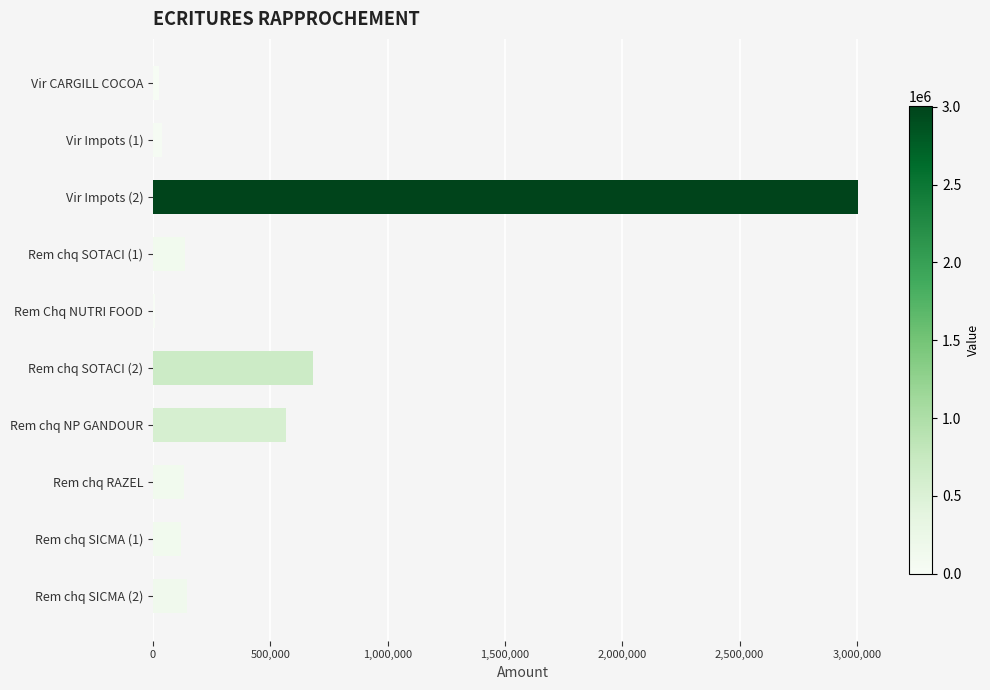

Where is the data nearest to the value 1506238?

Rem chq SOTACI (2)